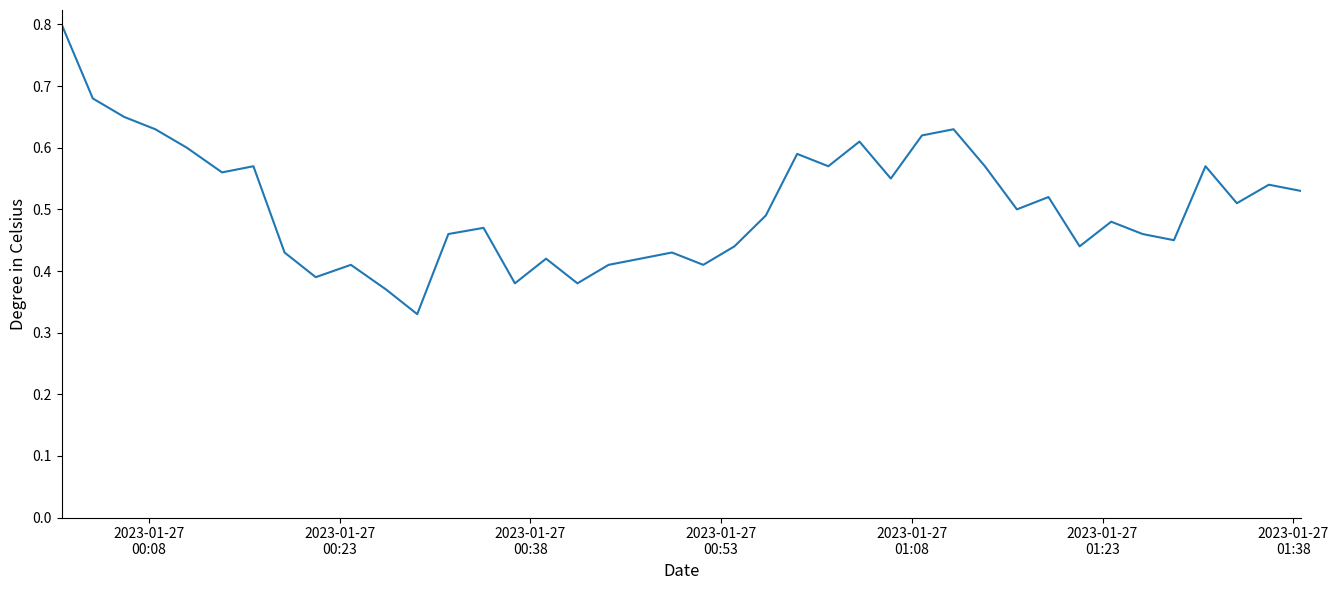

Does the chart display data point markers on the line(s)?

No